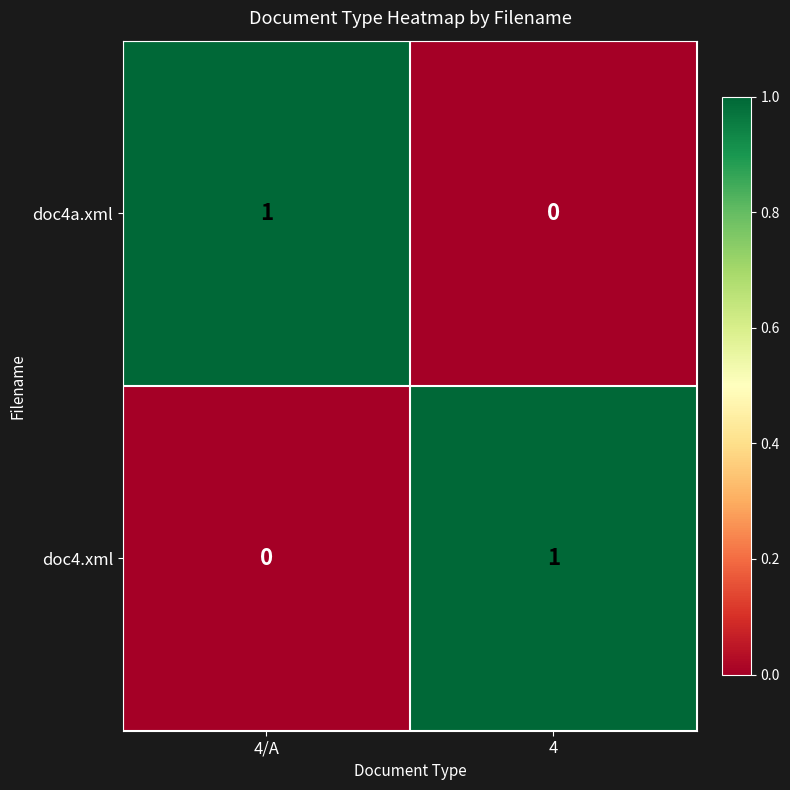

The doc4.xml series shows 1 at 4. True or false?

True